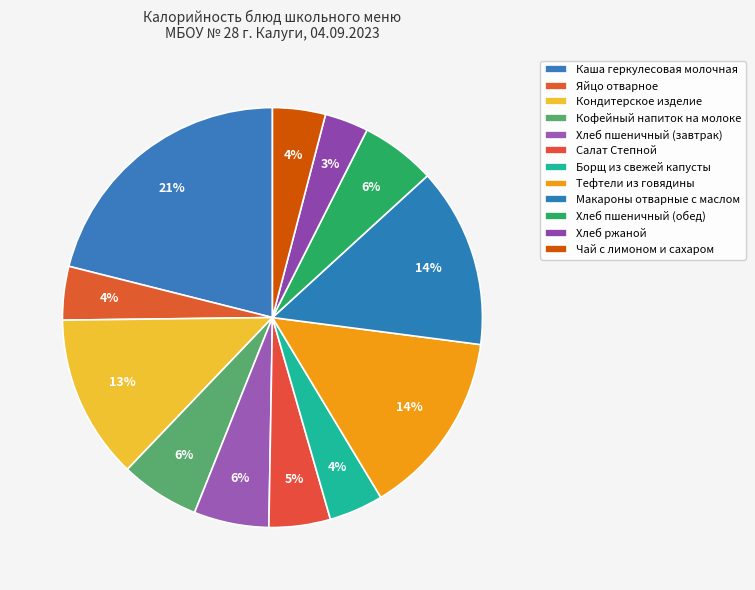

Which category has the biggest portion of the pie?

Каша геркулесовая молочная